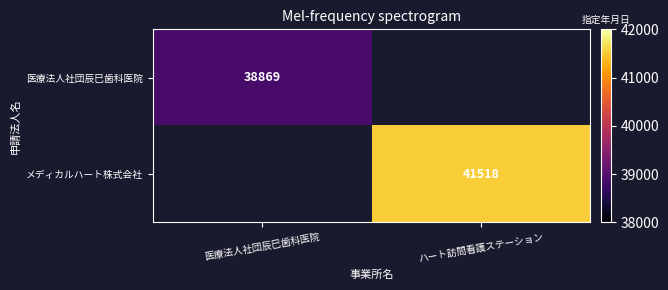

True or false: メディカルハート株式会社 has a value of 21020 at ハート訪問看護ステーション.

False